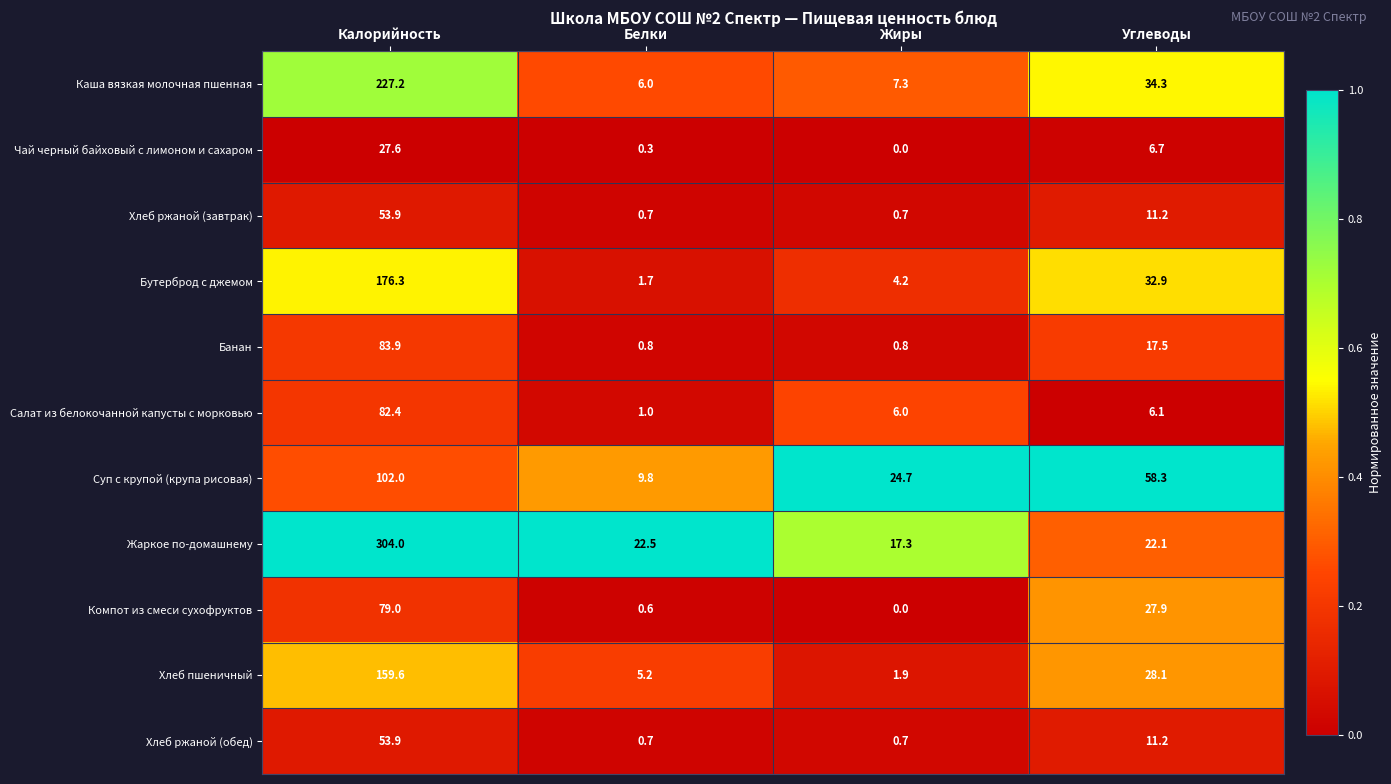

Which series has the largest total across all categories?

Жаркое по-домашнему